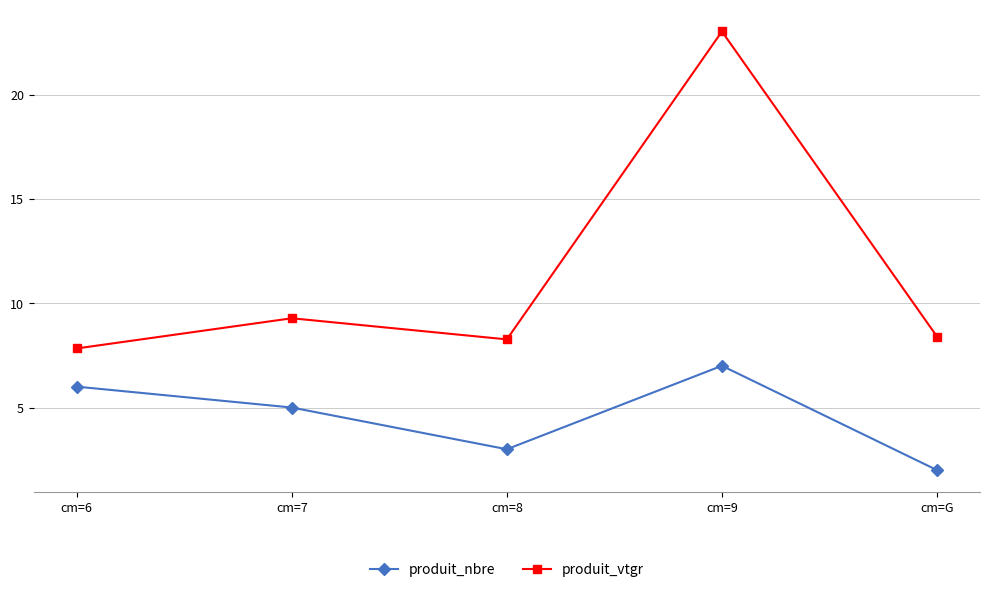

List the series in order of their overall mean, lowest first.

produit_nbre, produit_vtgr